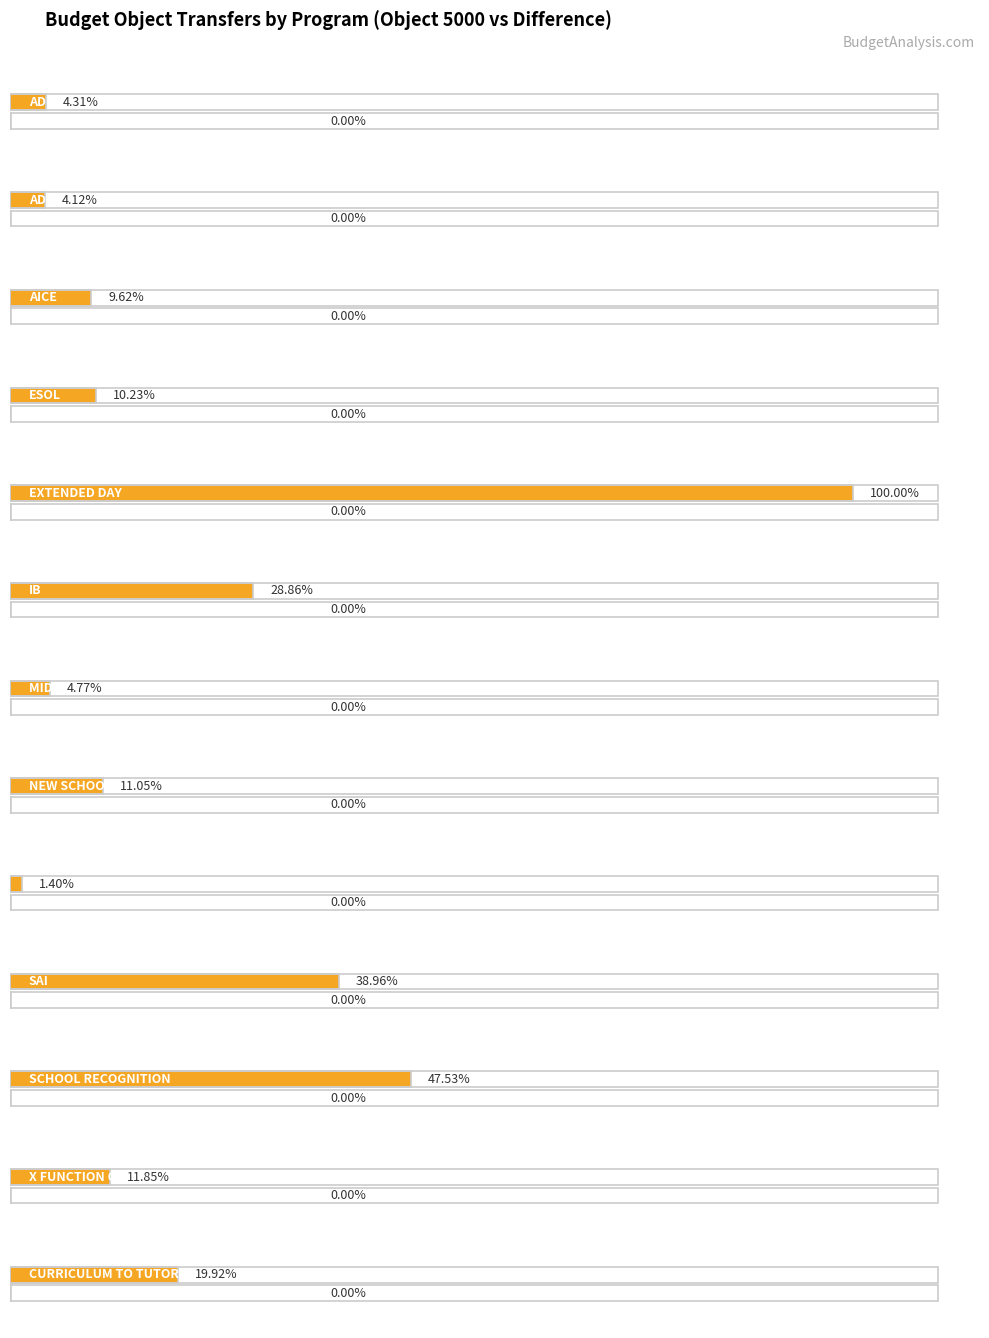

Reading left to right, what are all the values shown in this chart?

5000: ADDITIONAL REVENUE=-1569.1	ADVANCED PLACEMENT=-1500.0	AICE=-3500.0	ESOL=-3720.6	EXTENDED DAY=36383.0	IB=-10500.0	MIDDLE SCHOOL ATHLETICS=-1735.2	NEW SCHOOL START UP=4020.1	SAC=-508.1	SAI=-14173.1	SCHOOL RECOGNITION=-17292.9	X FUNCTION CHANGE=4312.5	CURRICULUM TO TUTORS=7248.0
Difference: ADDITIONAL REVENUE=0.0	ADVANCED PLACEMENT=0.0	AICE=0.0	ESOL=0.0	EXTENDED DAY=0.0	IB=0.0	MIDDLE SCHOOL ATHLETICS=0.0	NEW SCHOOL START UP=0.0	SAC=0.0	SAI=0.0	SCHOOL RECOGNITION=0.0	X FUNCTION CHANGE=0.0	CURRICULUM TO TUTORS=0.0